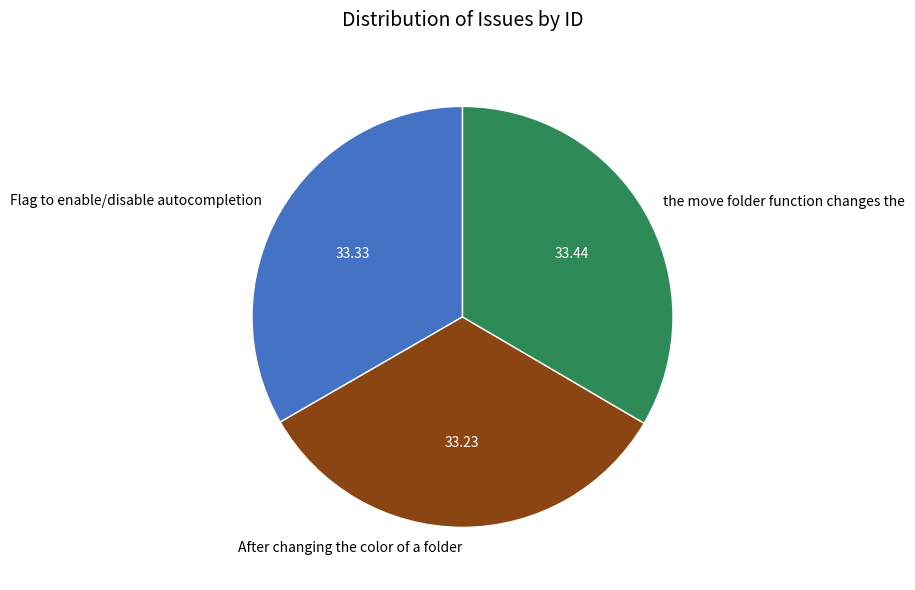

How many slices are in this pie chart?

3